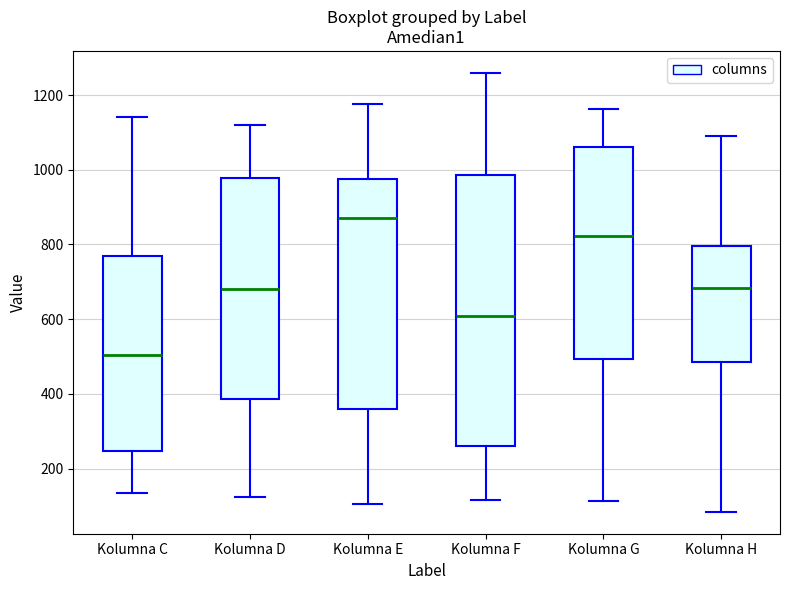

Which box's median line is the lowest?

Kolumna C